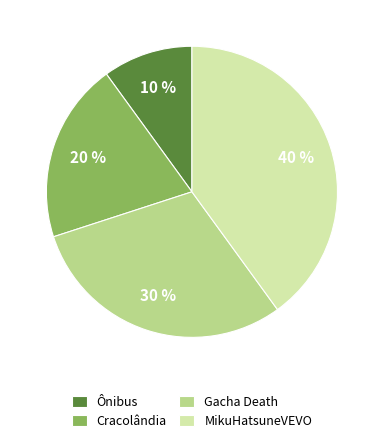

To the nearest percent, what portion does Cracolândia represent?

20%